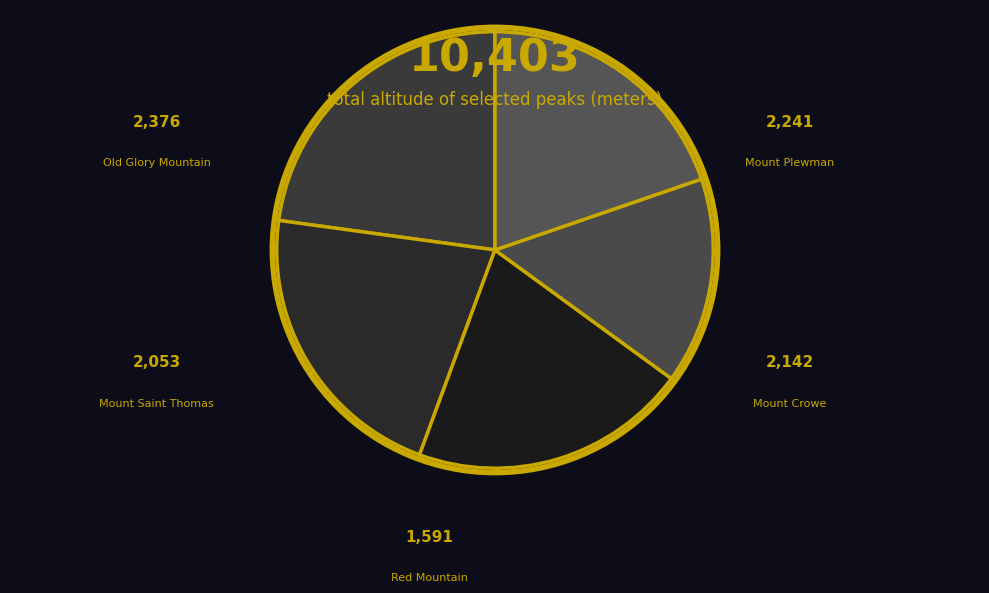

What is the largest slice in the pie chart?

Old Glory Mountain